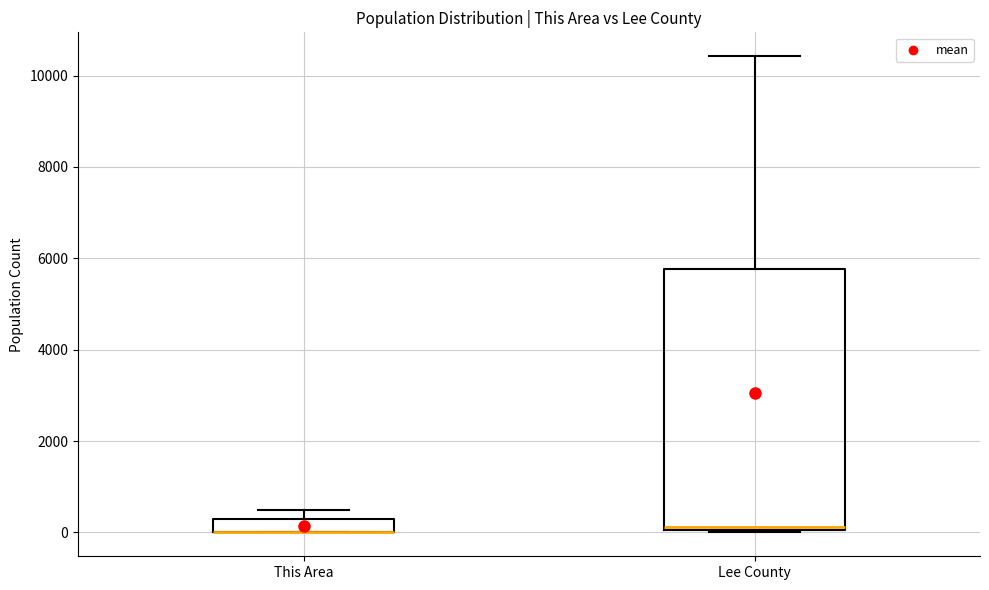

Which box is the tallest, from its lower edge to its upper edge?

Lee County